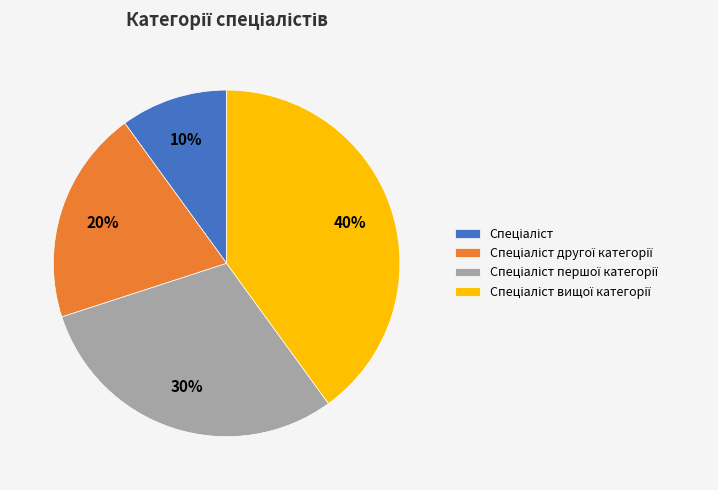

Does any single category account for the majority?

No